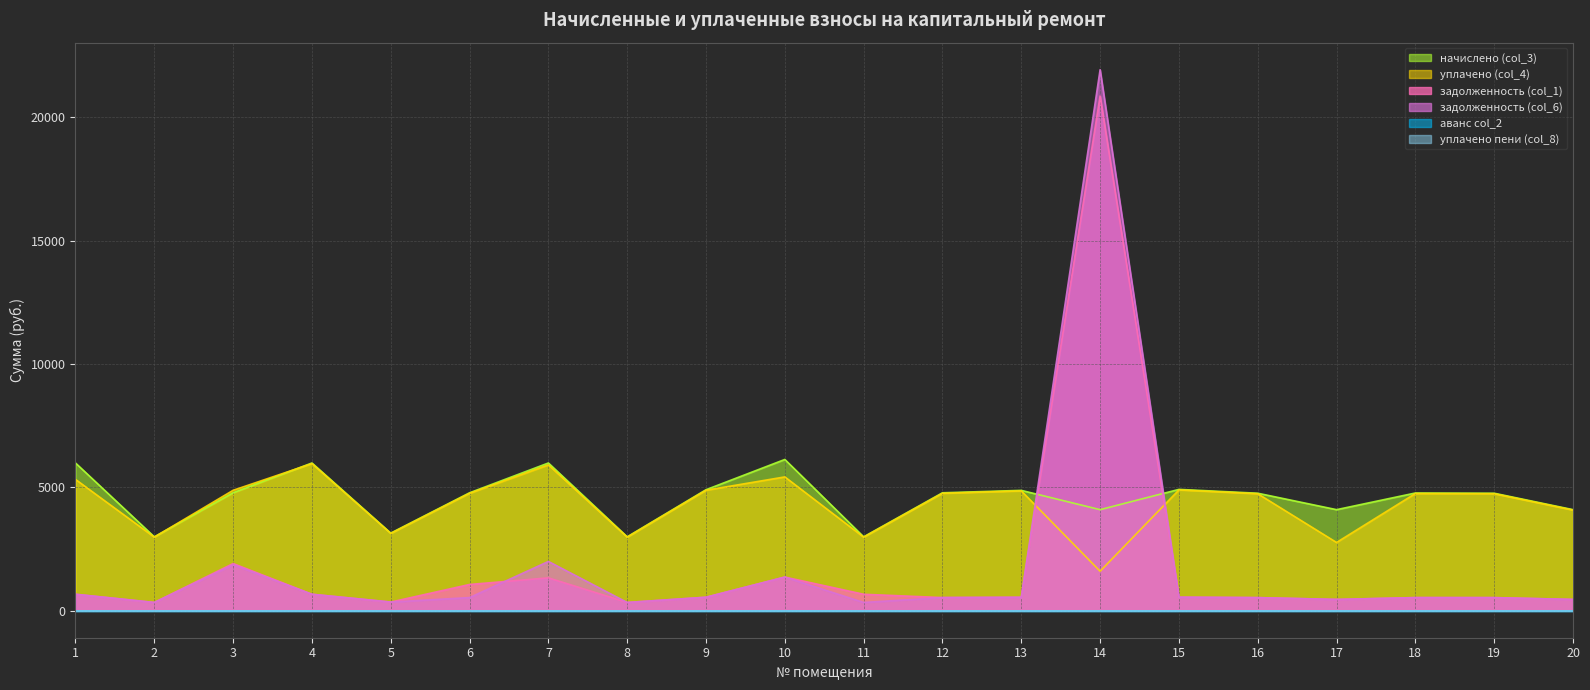

What is the value of the задолженность (col_1) point at the 6th from the left?

1062.0